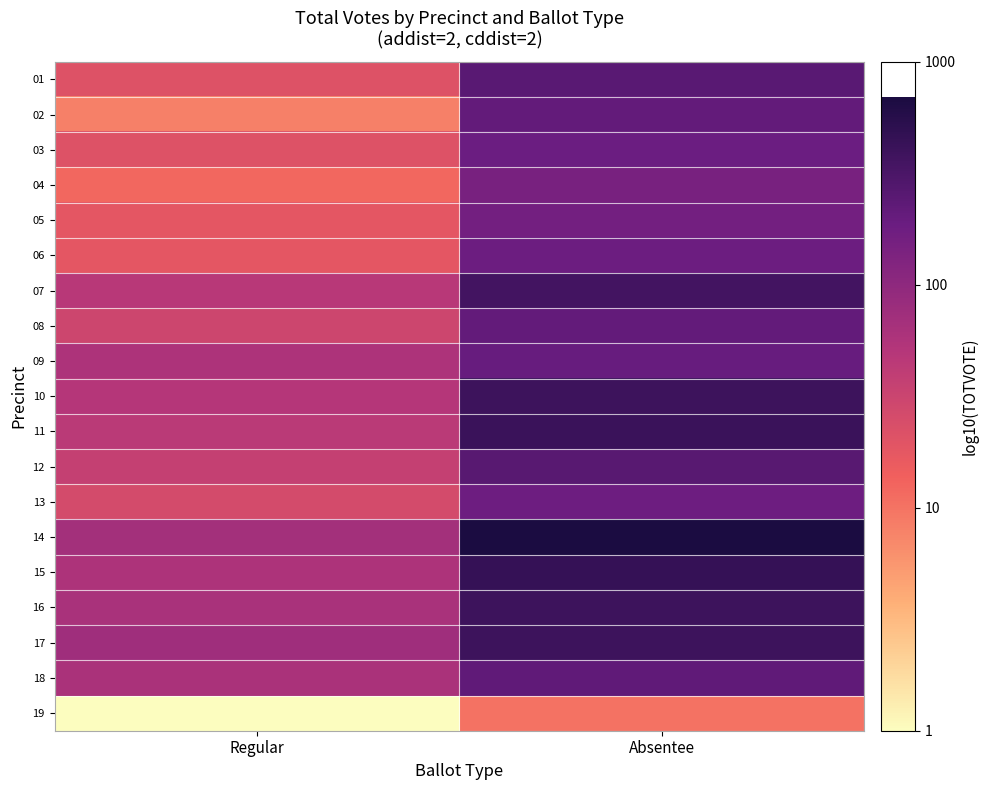

How many data points does each series have?

2